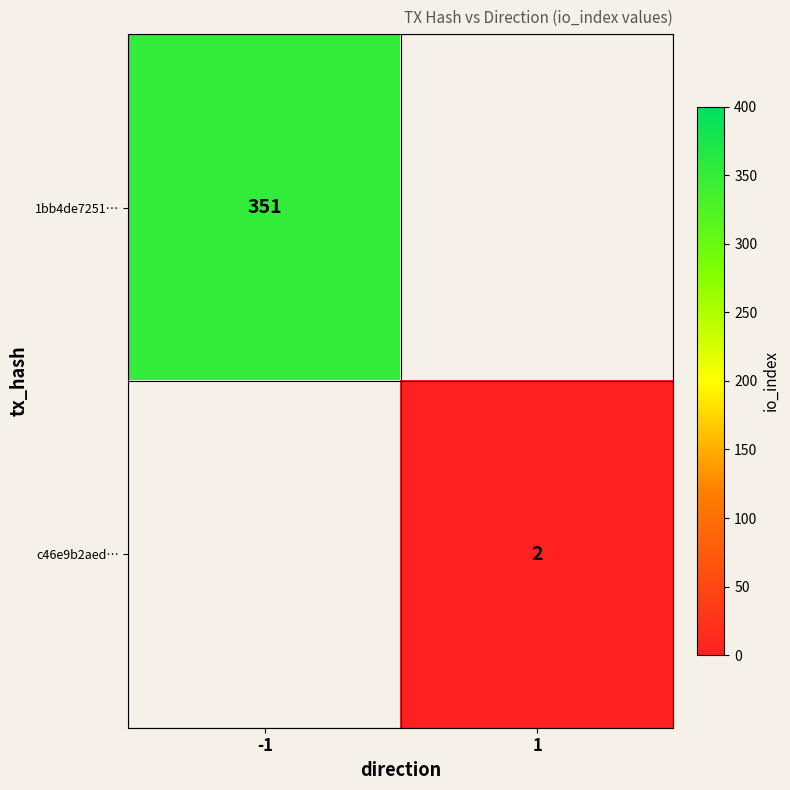

Is the value of c46e9b2aed… at 1 greater than the value of 1bb4de7251… at -1?

No